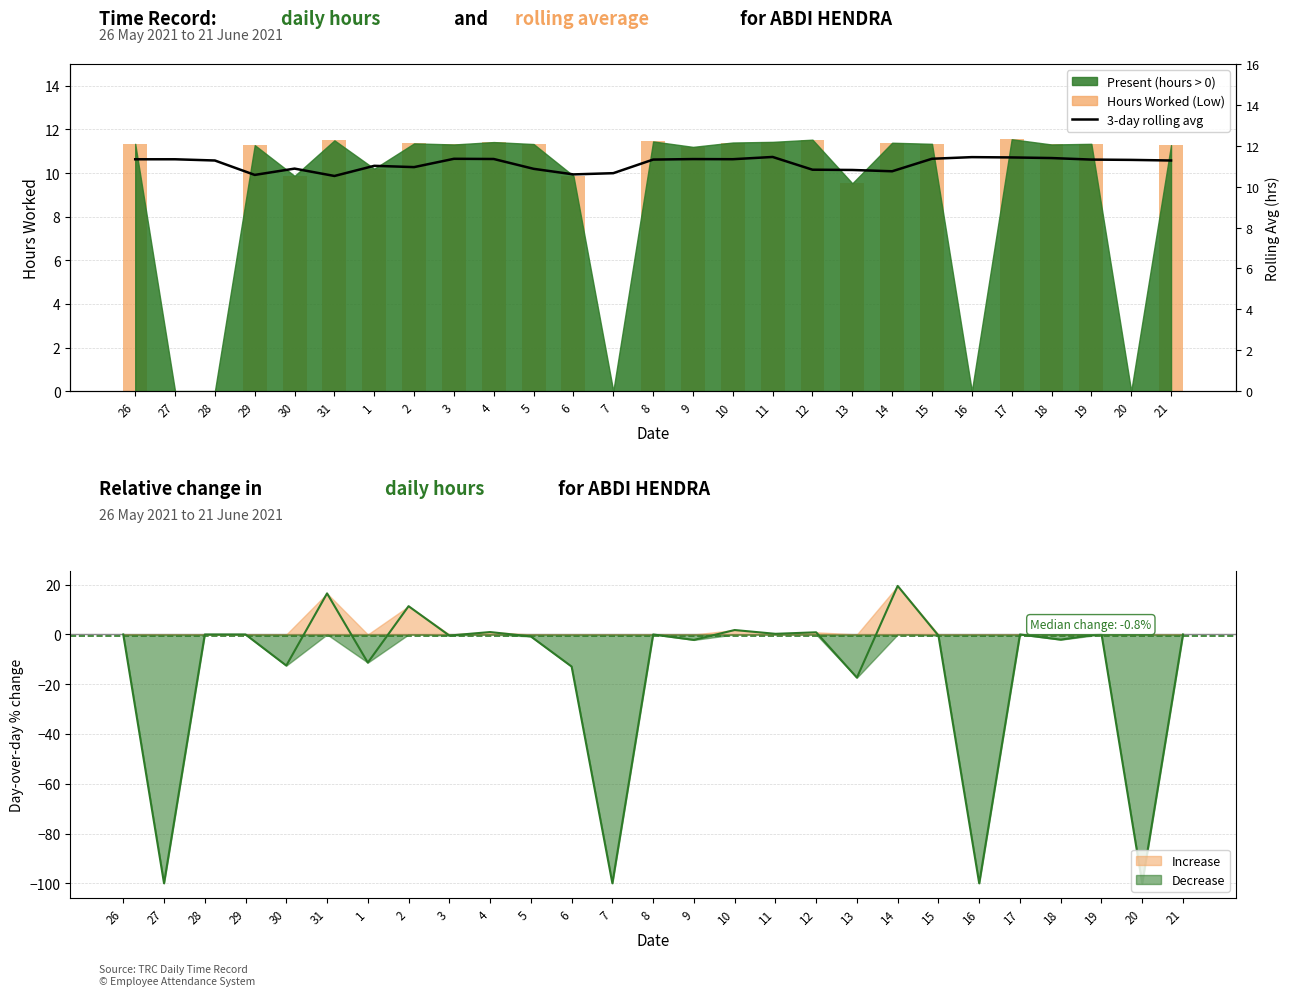

Which series has the largest total across all categories?

3-day rolling avg